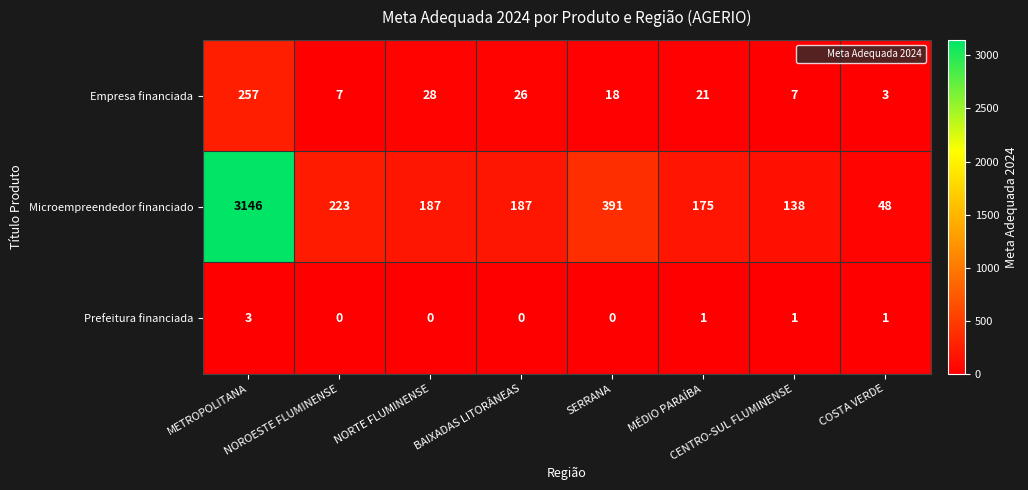

What is the maximum value shown in the chart?

3146